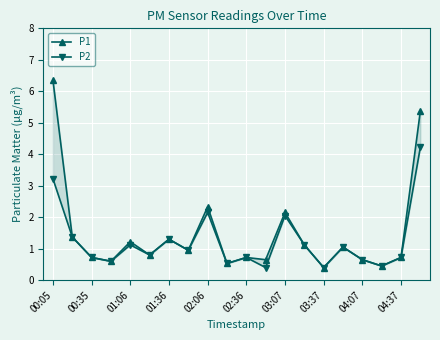

The value of P1 at 19 is 5.4. True or false?

True